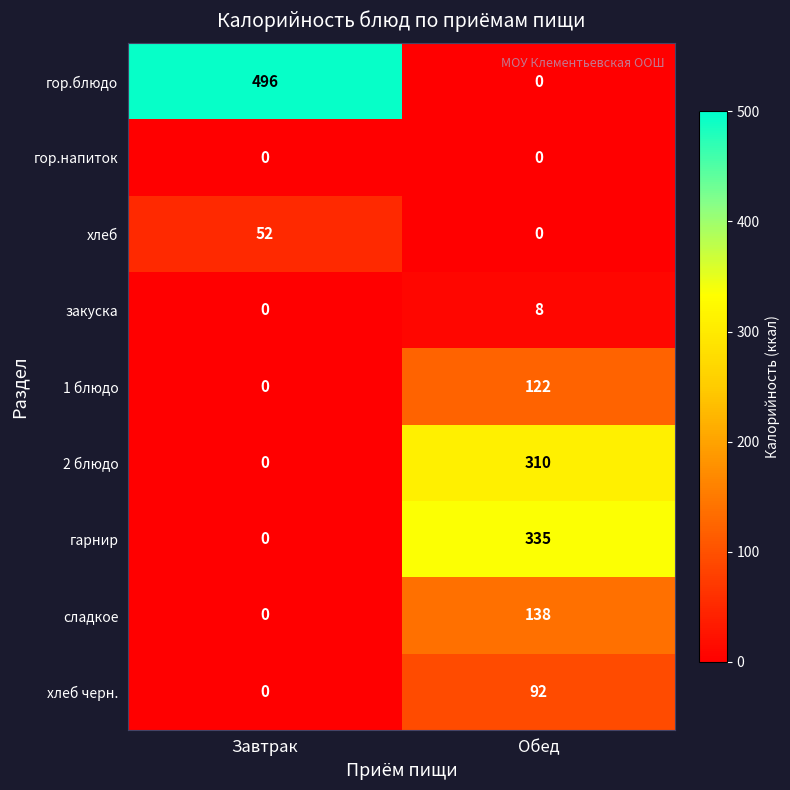

Reading left to right, what are all the values shown in this chart?

гор.блюдо: Завтрак=496	Обед=0
гор.напиток: Завтрак=0	Обед=0
хлеб: Завтрак=52	Обед=0
закуска: Завтрак=0	Обед=8
1 блюдо: Завтрак=0	Обед=122
2 блюдо: Завтрак=0	Обед=310
гарнир: Завтрак=0	Обед=335
сладкое: Завтрак=0	Обед=138
хлеб черн.: Завтрак=0	Обед=92